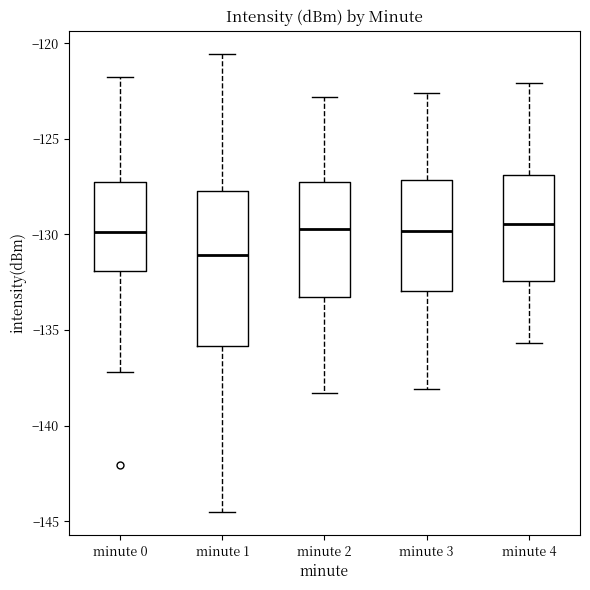

Reading left to right, read every box against the y-axis: the position of its median line, the range the box covers, and the ends of its whiskers. The values are not printed on the chart, so give them approximately, as read against the axis.

minute 0: median -130.0, box -132.0 to -127.0, whiskers -137.0 to -122.0
minute 1: median -131.0, box -136.0 to -127.5, whiskers -144.5 to -120.5
minute 2: median -129.5, box -133.5 to -127.5, whiskers -138.5 to -123.0
minute 3: median -130.0, box -133.0 to -127.0, whiskers -138.0 to -122.5
minute 4: median -129.5, box -132.5 to -127.0, whiskers -135.5 to -122.0